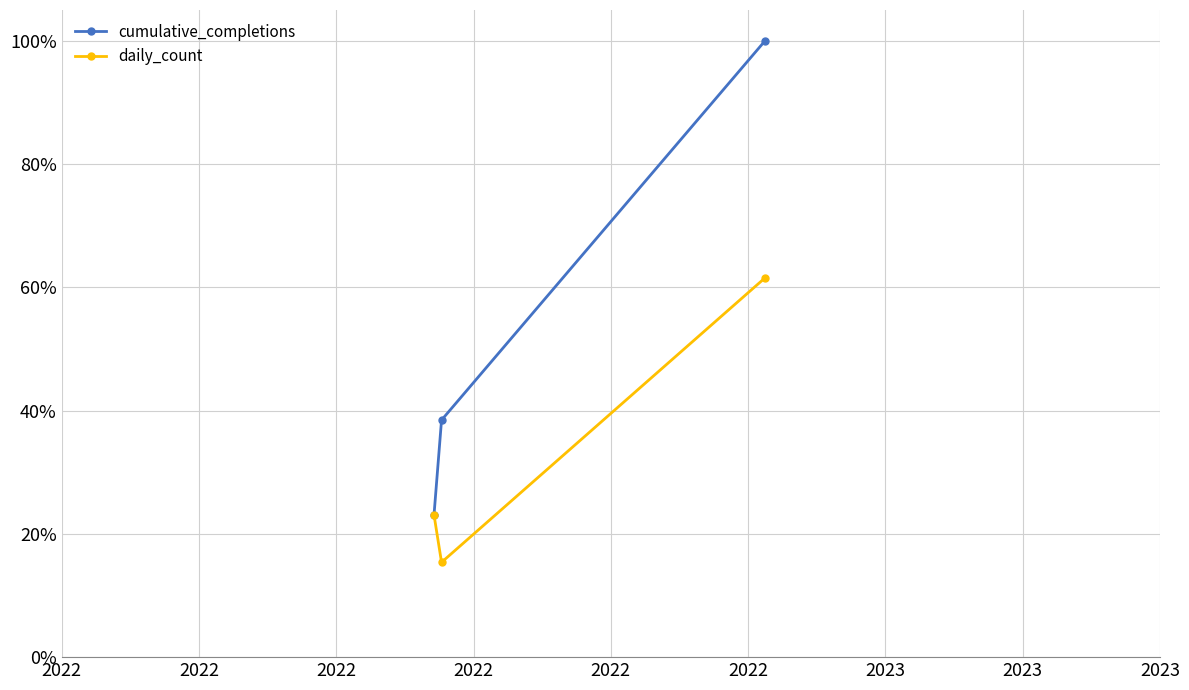

Reading left to right, extract all data points from this chart.

cumulative_completions: 23.1	38.5	100.0
daily_count: 23.1	15.4	61.5